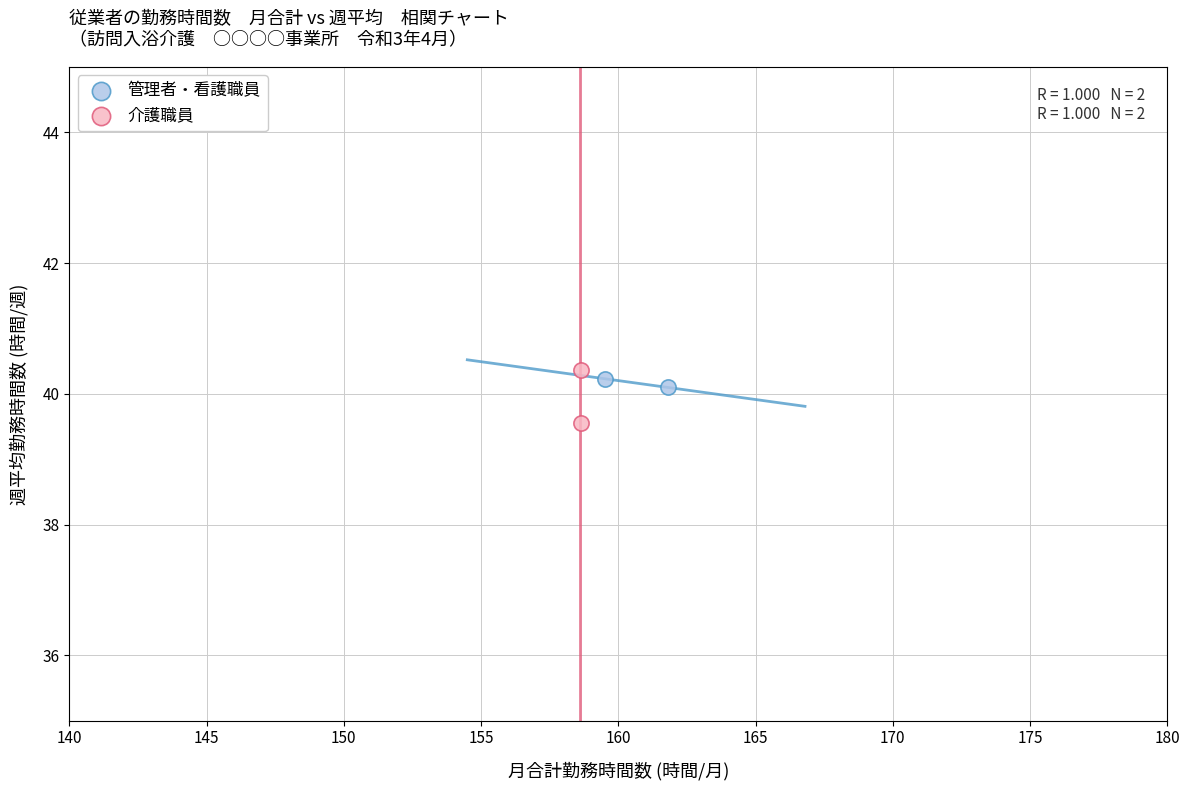

What are all the series names shown in the legend?

管理者・看護職員, 介護職員